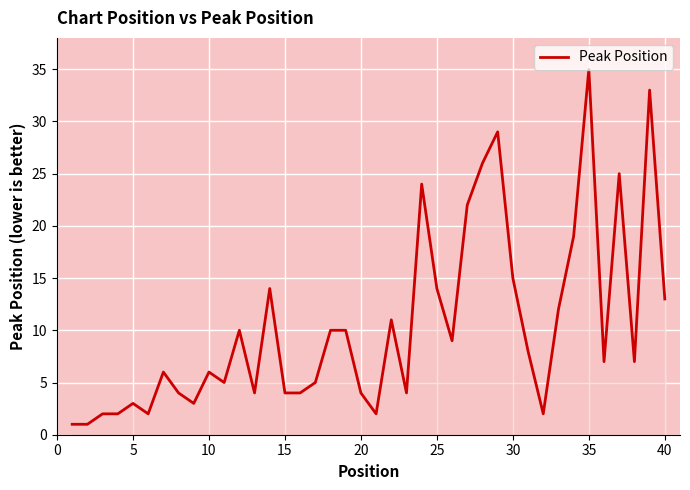

What is the difference between the maximum and minimum values?

34